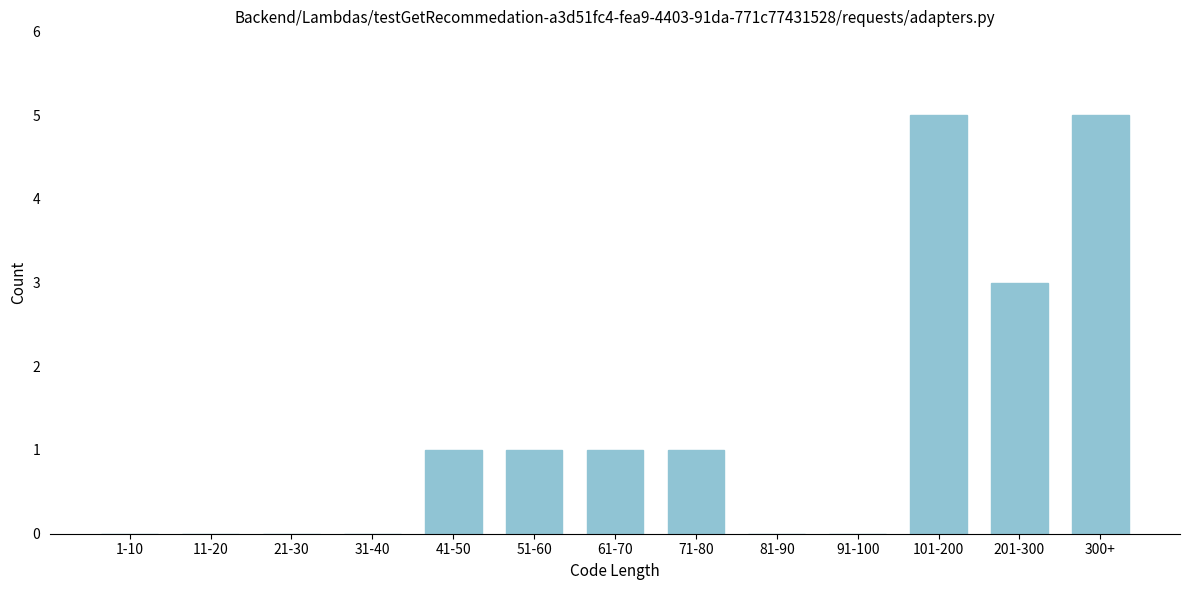

Reading right to left, list all the values displayed in this chart.

300+=5	201-300=3	101-200=5	91-100=0	81-90=0	71-80=1	61-70=1	51-60=1	41-50=1	31-40=0	21-30=0	11-20=0	1-10=0